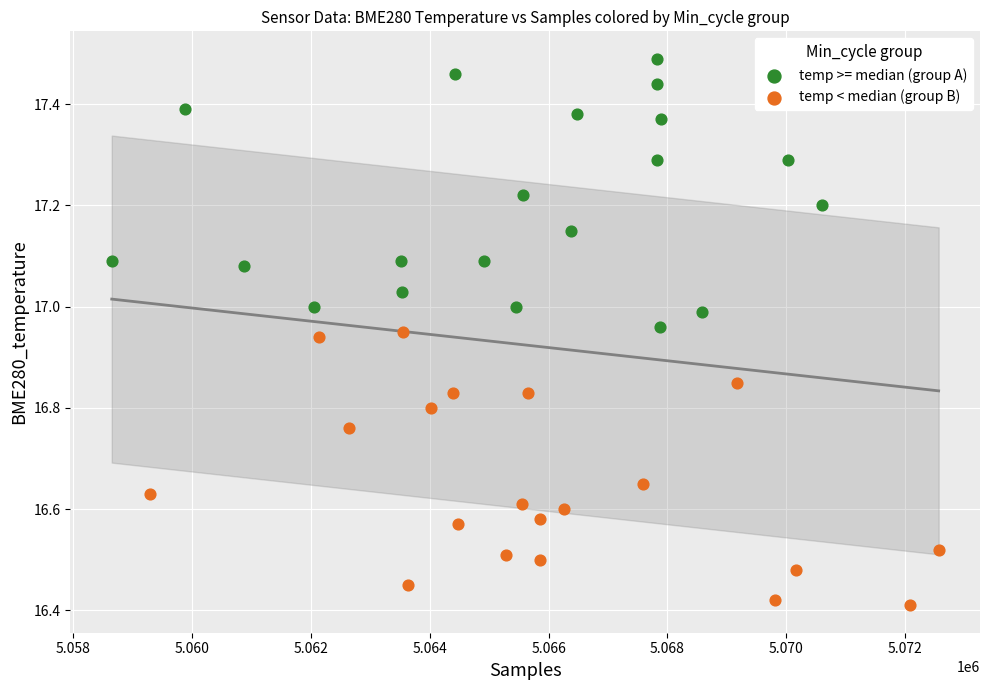

Which series reaches the maximum Y coordinate?

temp >= median (group A)